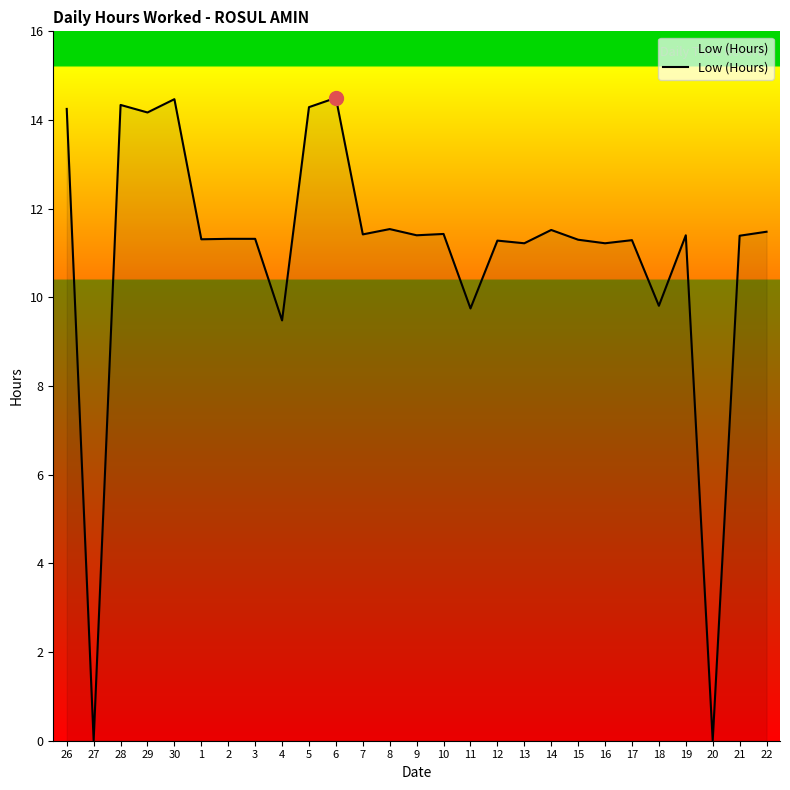

What is the maximum value shown in the chart?

14.5